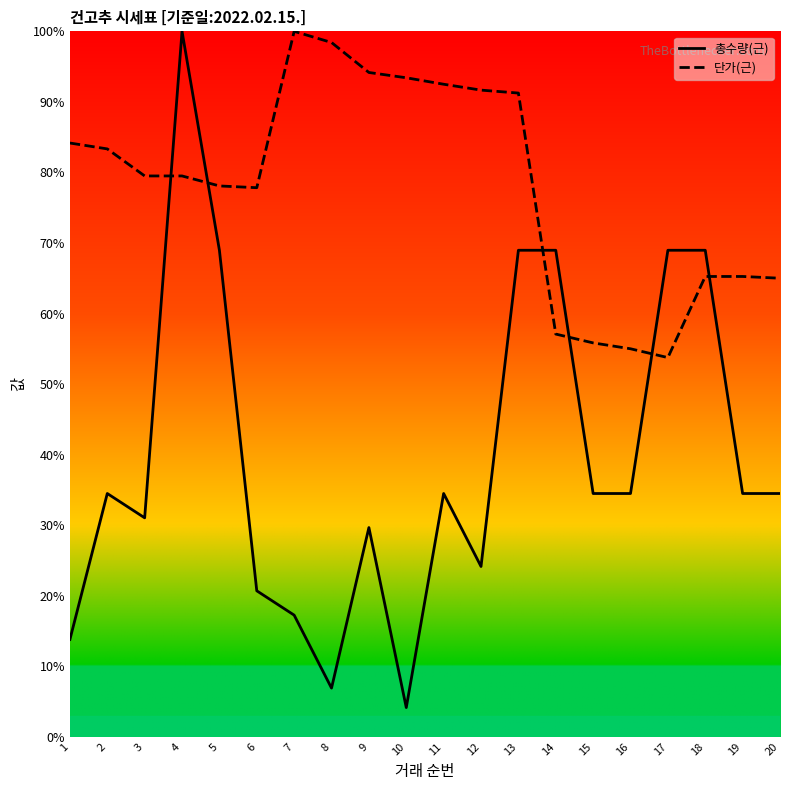

What is the minimum value for 총수량(근)?

4.1